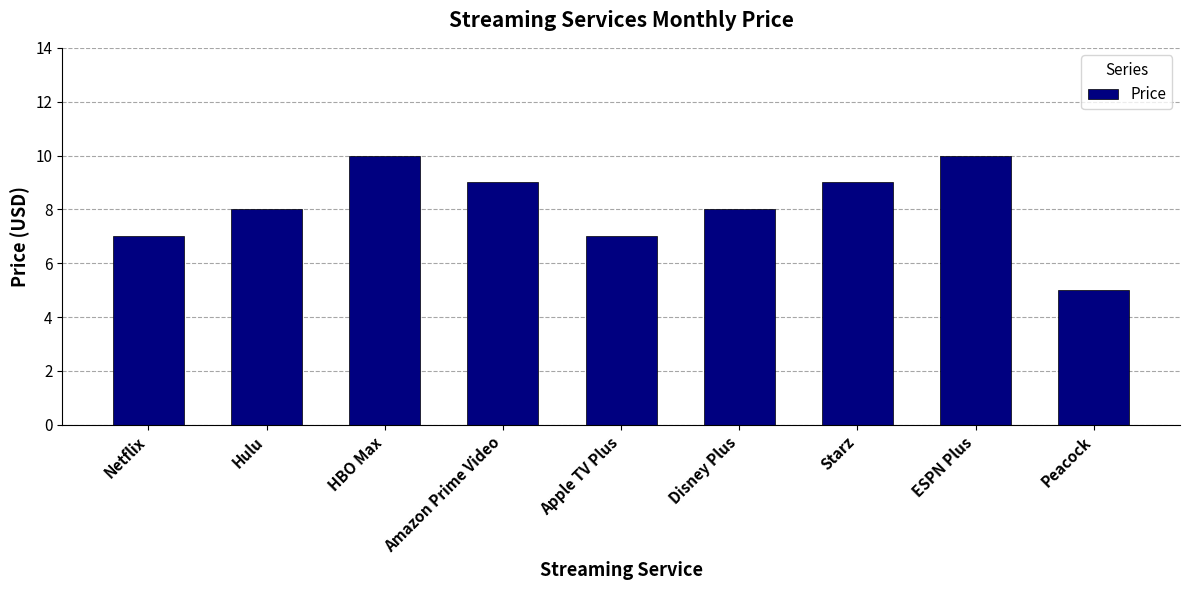

What is the smallest value displayed?

5